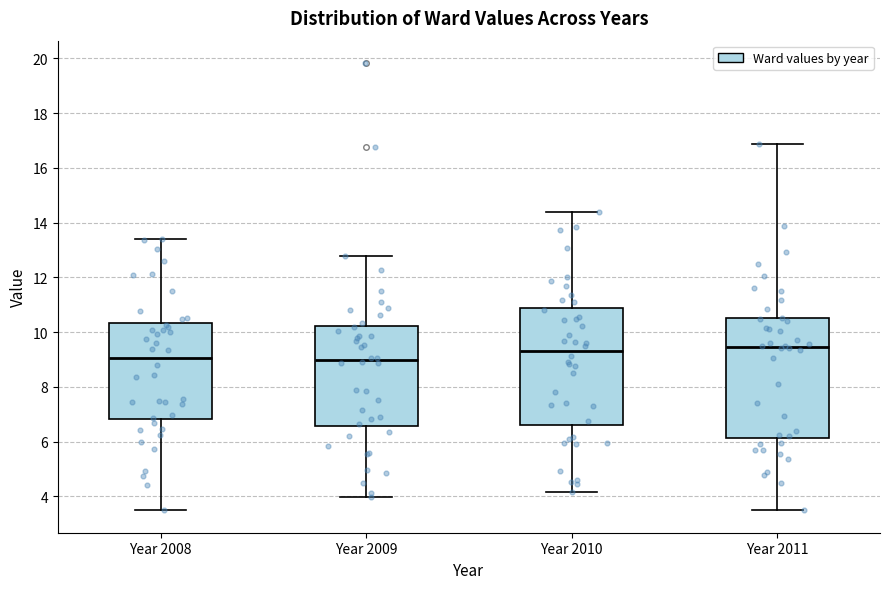

Reading left to right, transcribe this box plot: for each box, give where its median line is, the range the box spans, and where its two whiskers end, as read against the y-axis. The values are not printed on the chart, so give them approximately, as read against the axis.

Year 2008: median 9.0, box 6.8 to 10.4, whiskers 3.4 to 13.4
Year 2009: median 9.0, box 6.6 to 10.2, whiskers 4.0 to 12.8
Year 2010: median 9.4, box 6.6 to 10.8, whiskers 4.2 to 14.4
Year 2011: median 9.4, box 6.2 to 10.6, whiskers 3.4 to 16.8